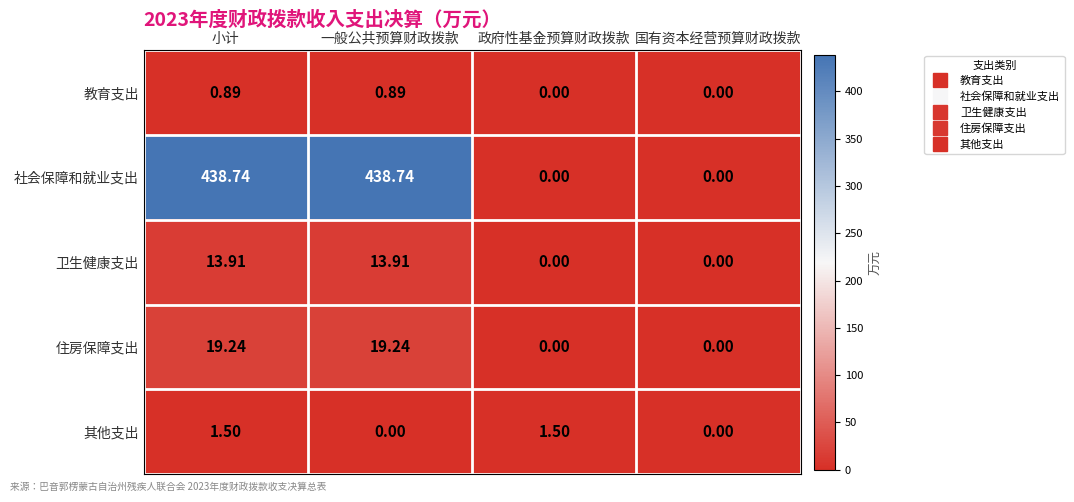

At how many categories does at least one series exceed 194?

2